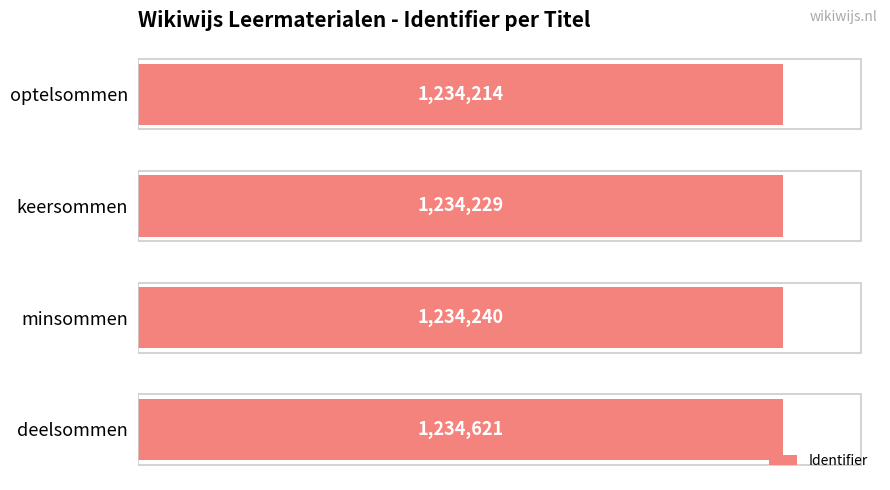

Reading left to right, transcribe all the data shown in this chart.

1234214	1234229	1234240	1234621